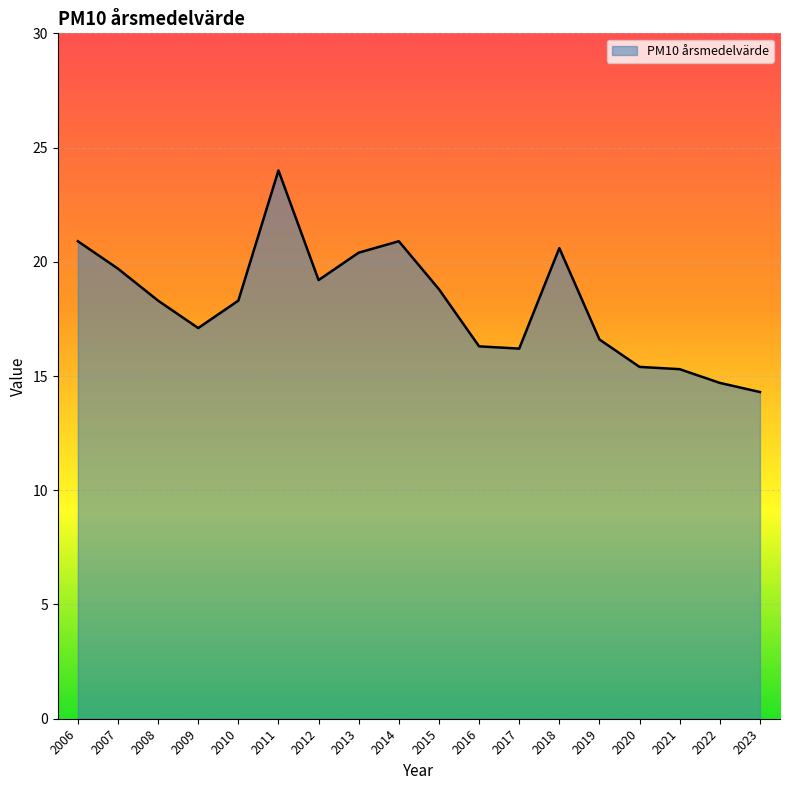

At which category does the data reach its first local valley?

2009